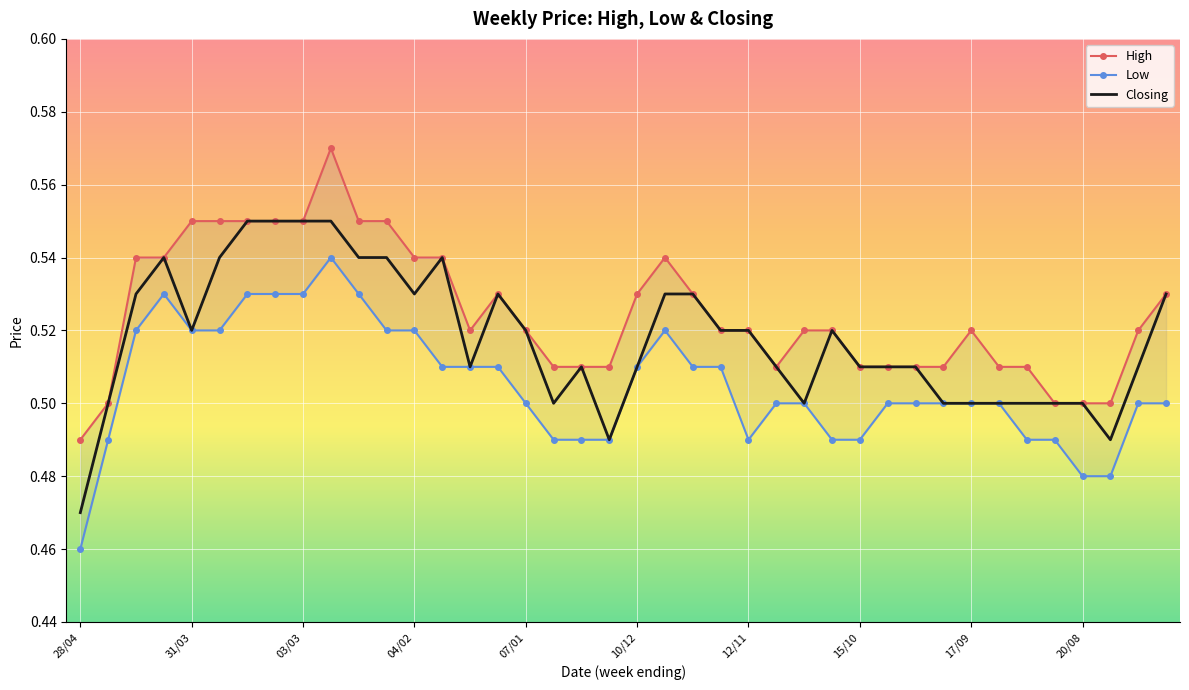

True or false: Low and Closing cross at least once.

False